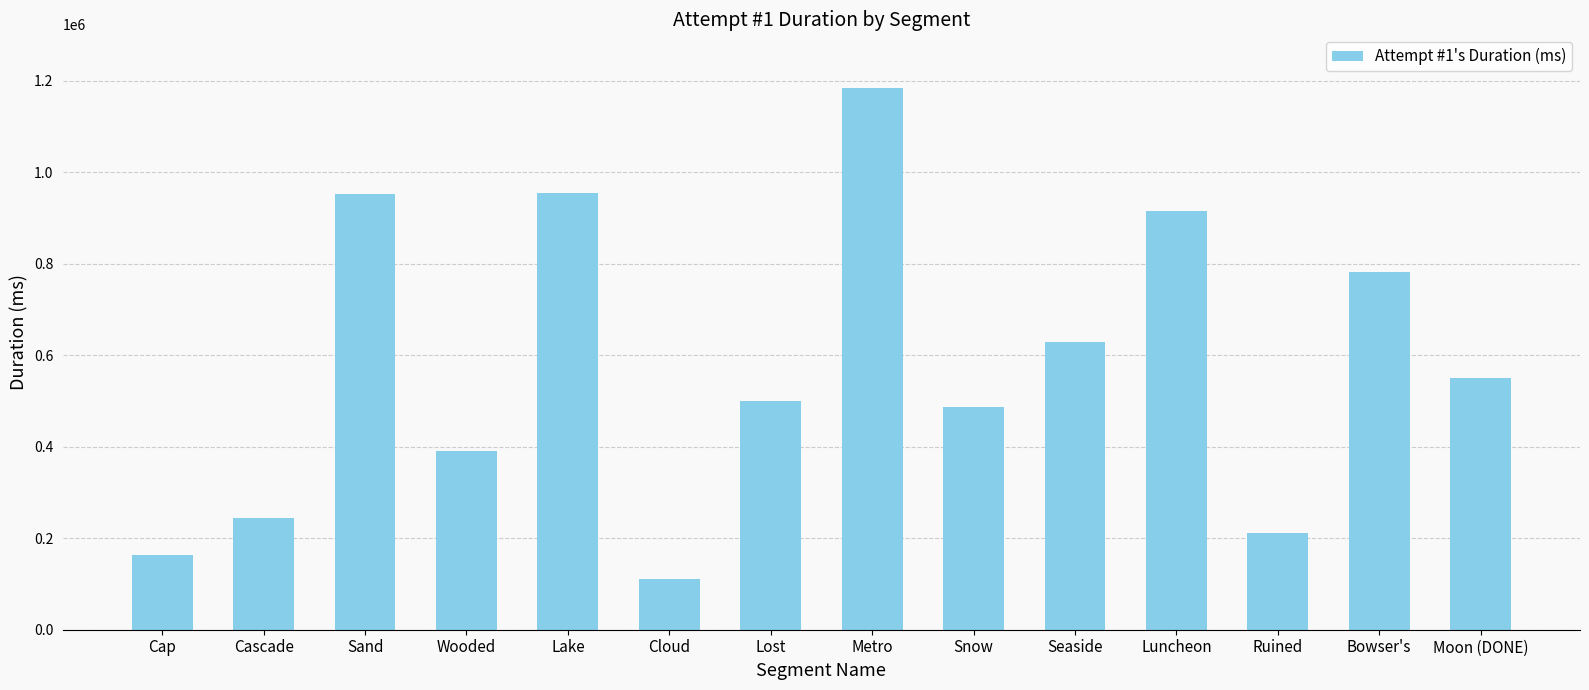

Approximately how many times larger is the value at Ruined compared to Cap?

1.3